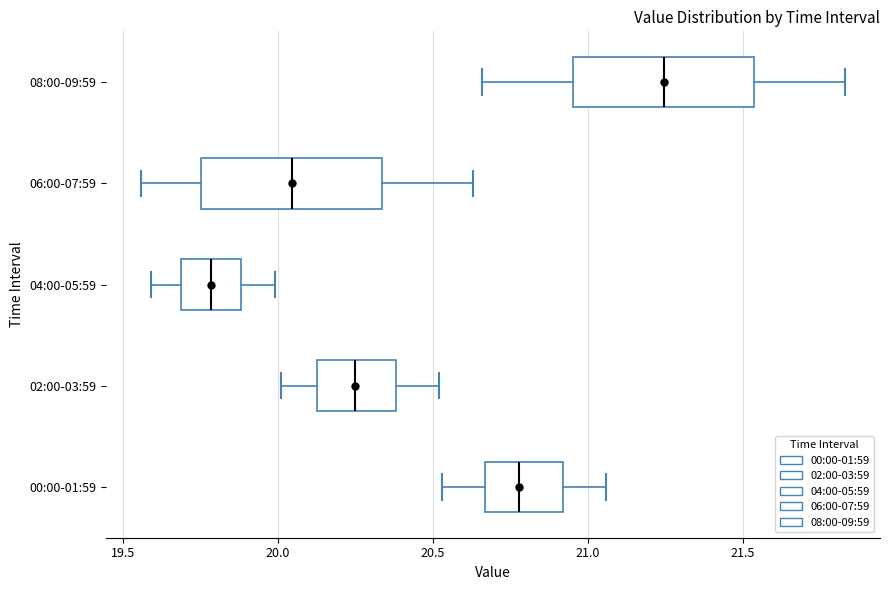

Which box's median line is the furthest to the right?

08:00-09:59